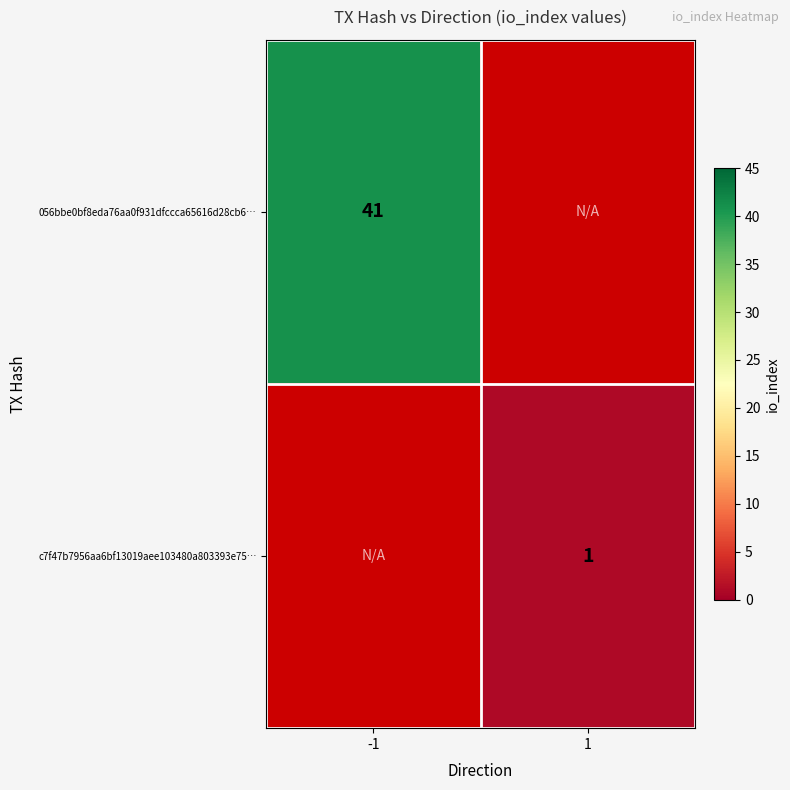

What is the greatest value displayed?

41.0